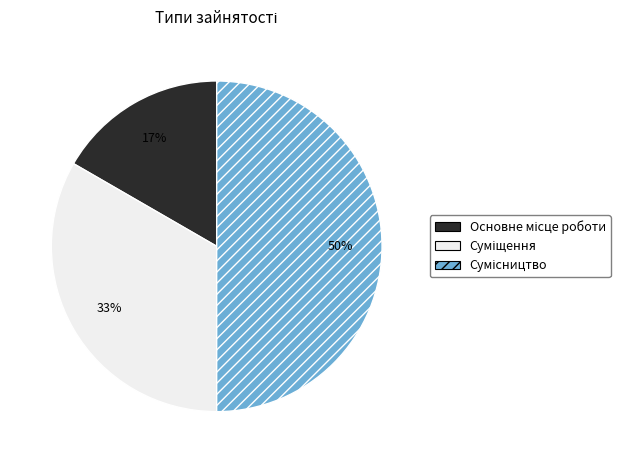

To the nearest percent, what is the difference between the largest and smallest slice percentages?

33%